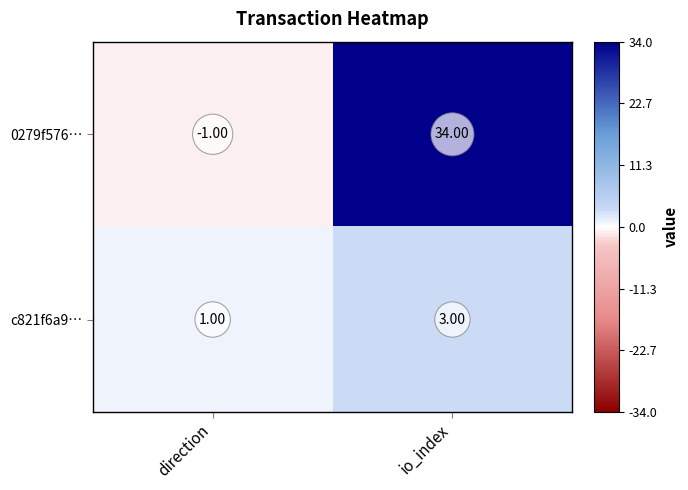

At which label is c821f6a9… closest to 2?

direction